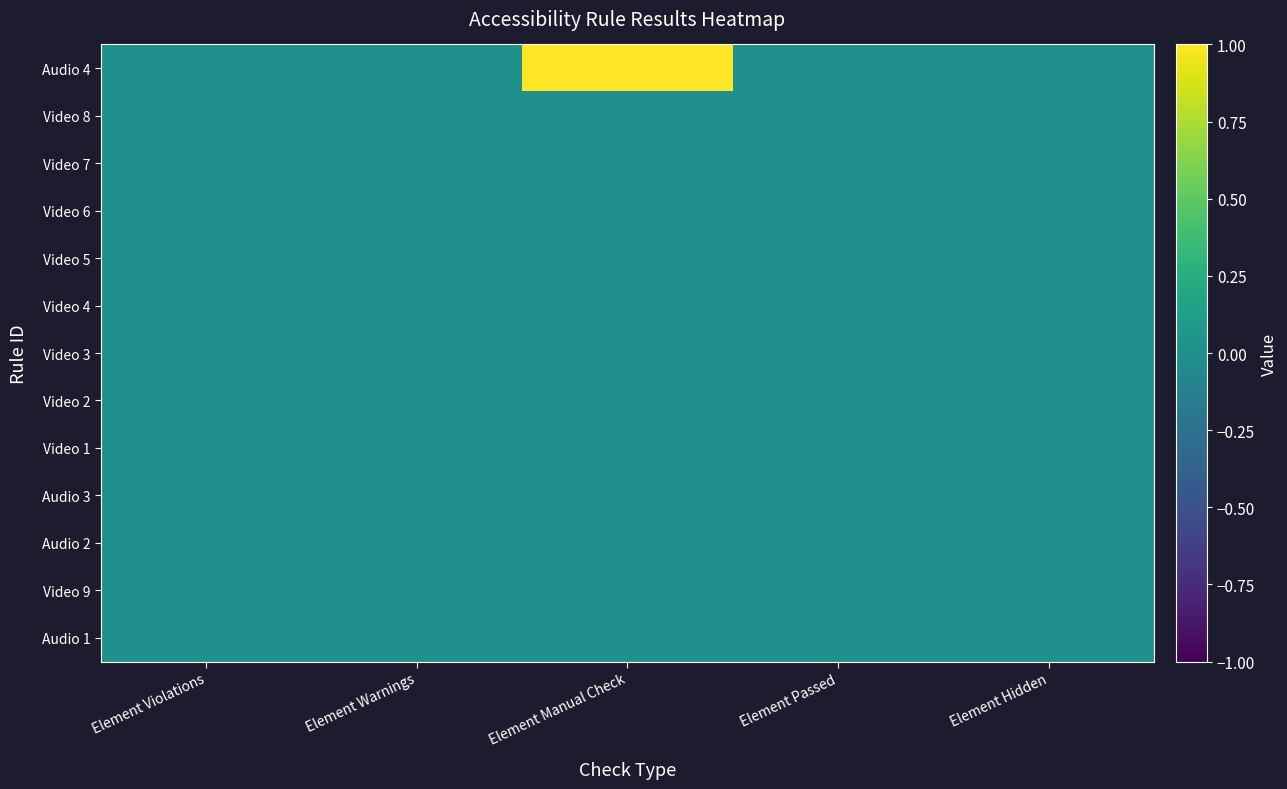

Which series has the largest range (max minus min)?

Audio 4